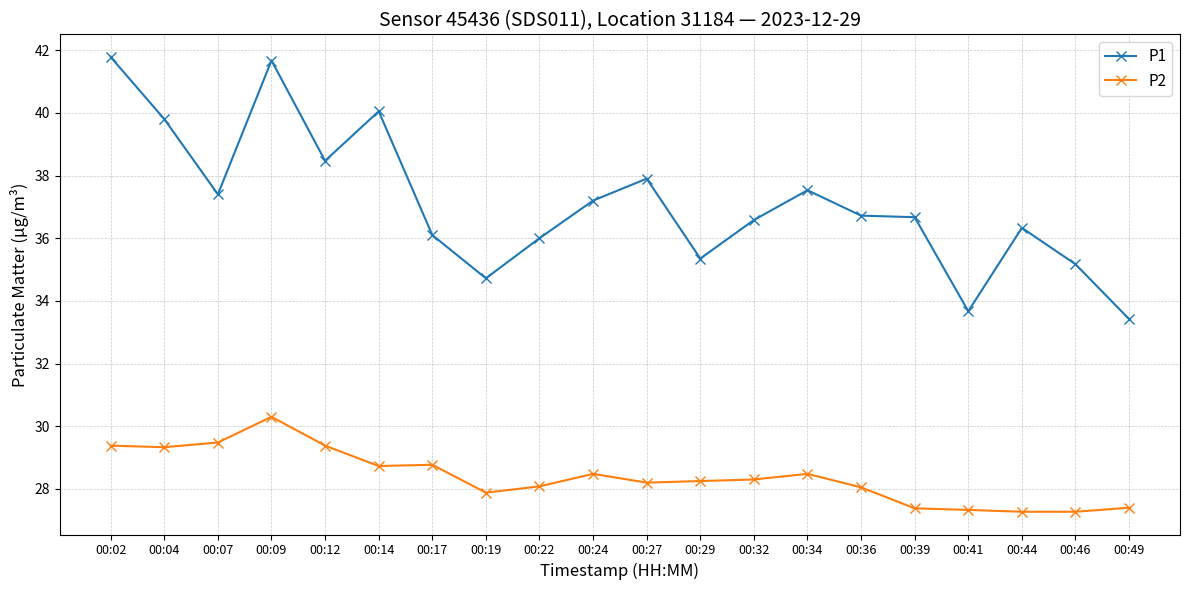

Rank the series at 00:12 from lowest to highest value.

P2, P1